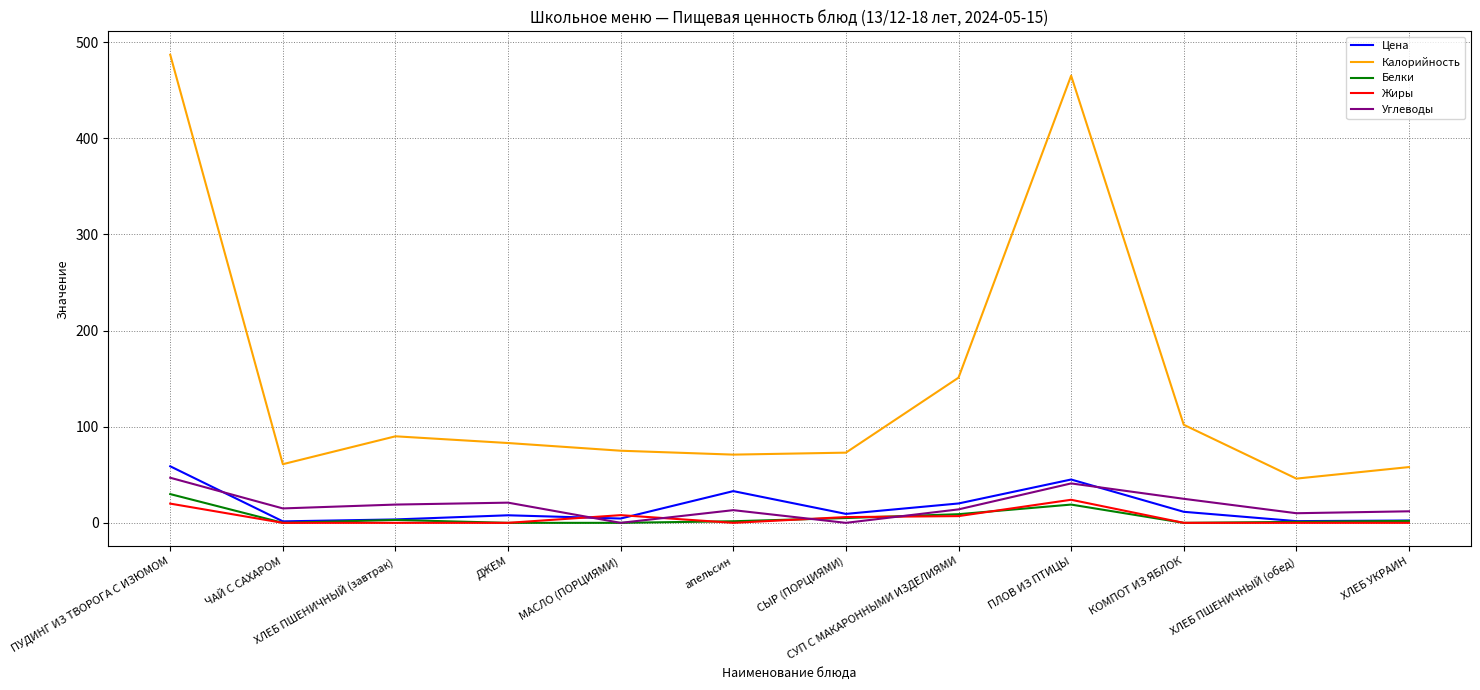

What is the lowest value of the Калорийность series?

46.0